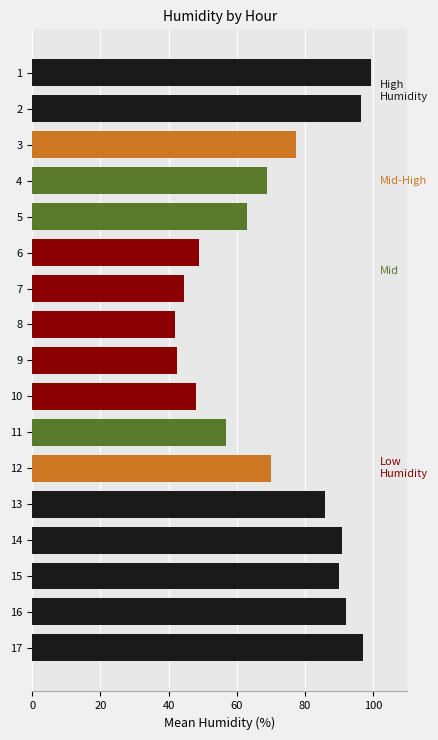

What is the change in value from 3 to 7?

-33.0